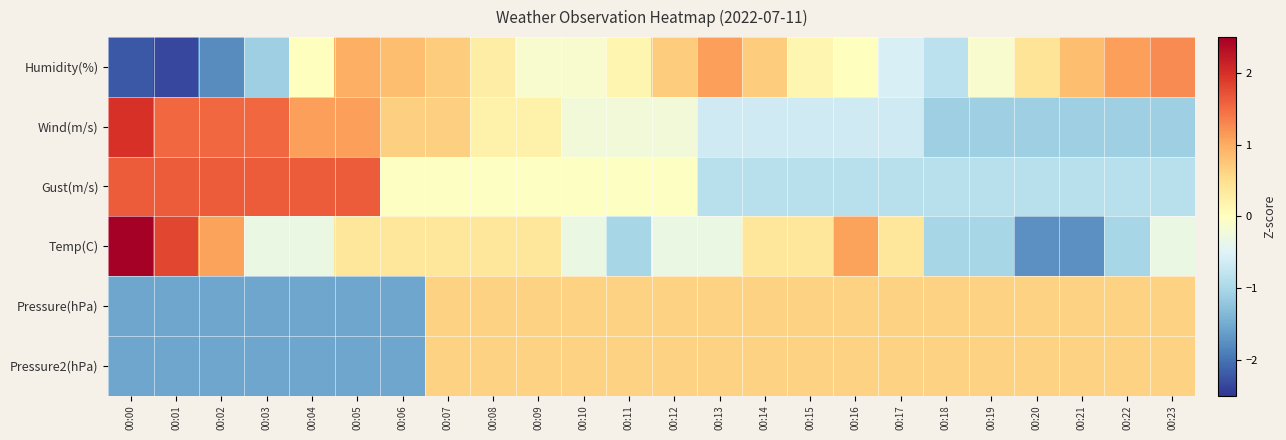

Rank the series by their maximum value, from highest to lowest.

Temp(C), Wind(m/s), Gust(m/s), Humidity(%), Pressure(hPa), Pressure2(hPa)